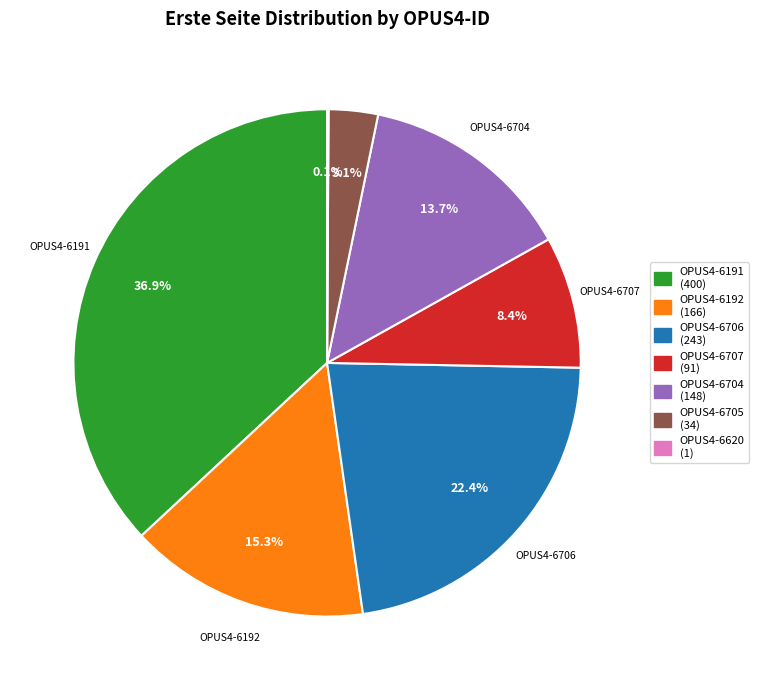

Is it true that OPUS4-6707 is 3% of the pie?

False